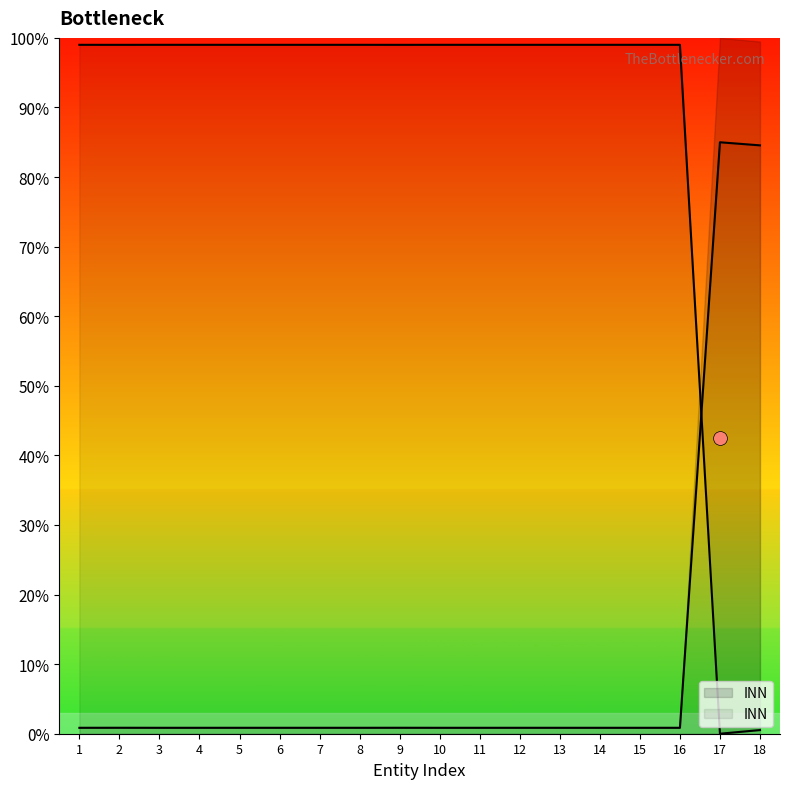

What is the sum of the values at 5 and 11?

198.0